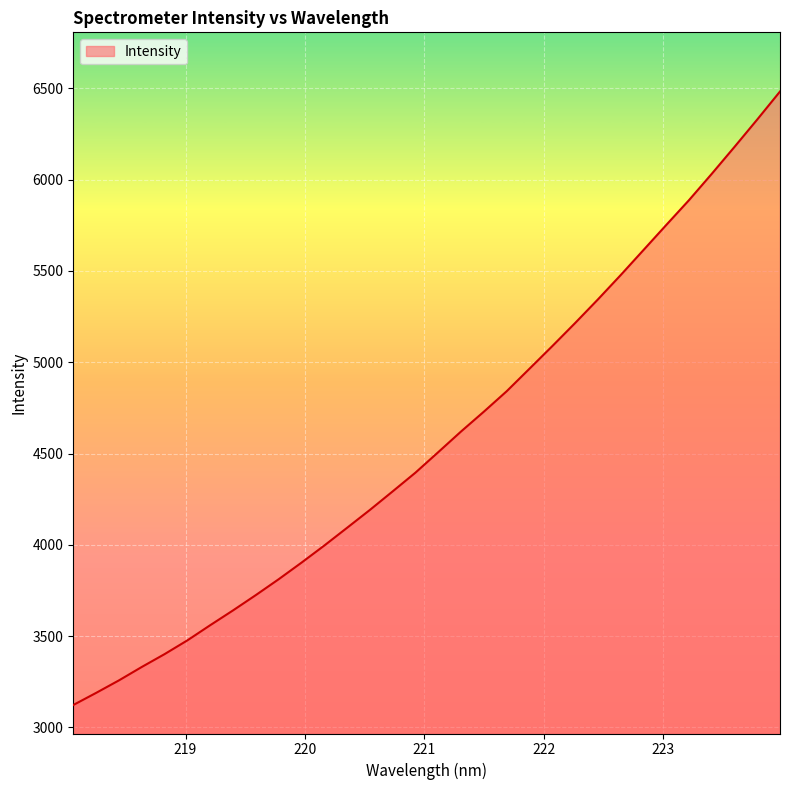

What is the maximum value shown in the chart?

6483.0